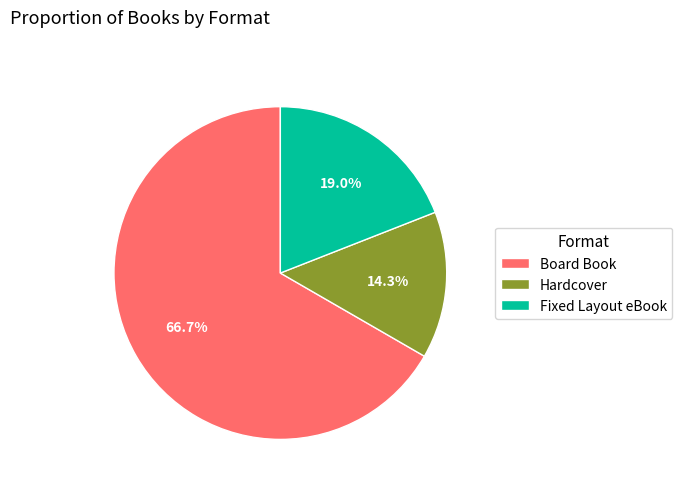

How many slices are in this pie chart?

3